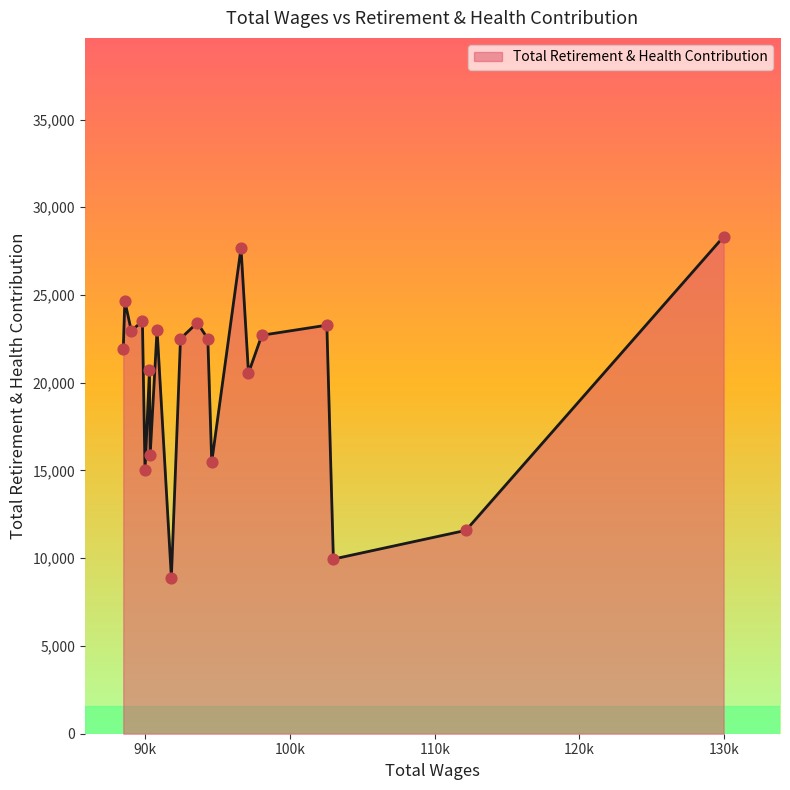

What is the maximum value shown in the chart?

28323